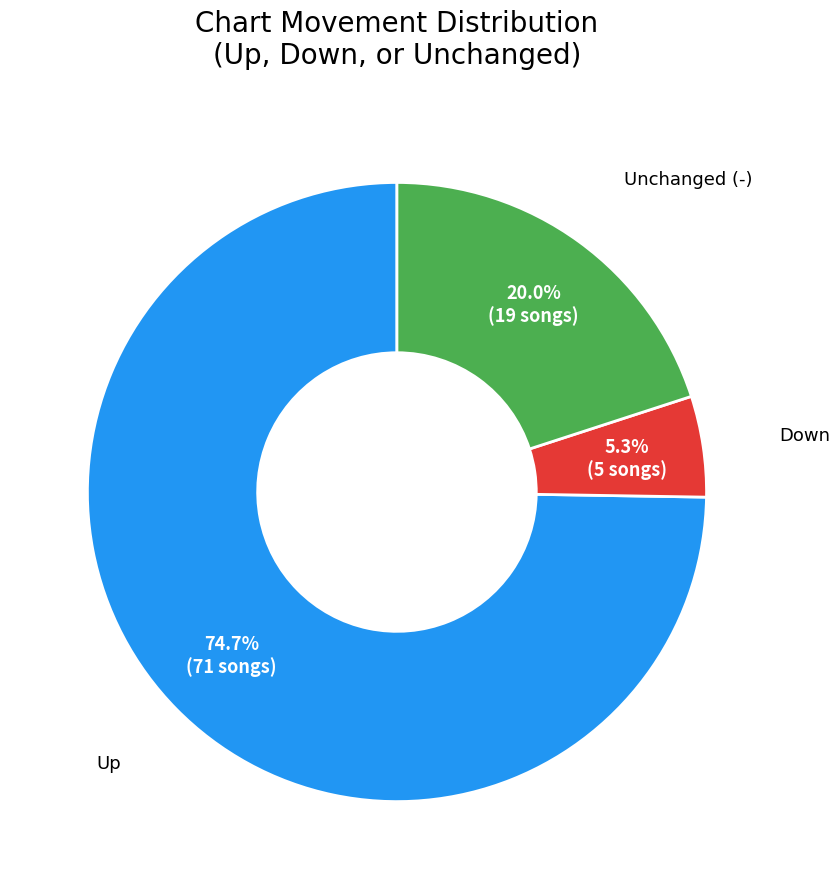

Is there a majority slice in this chart?

Yes